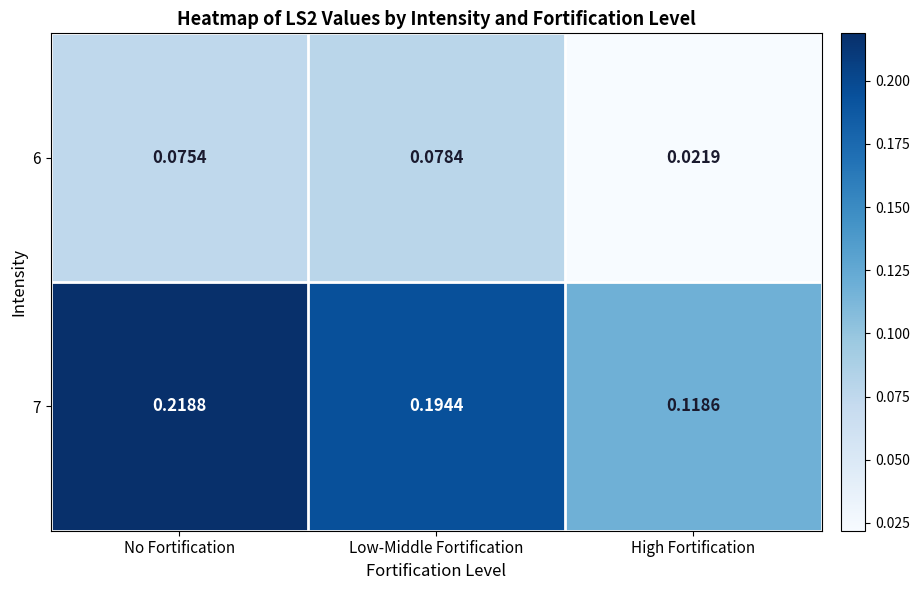

At which label is 6 closest to 0?

High Fortification